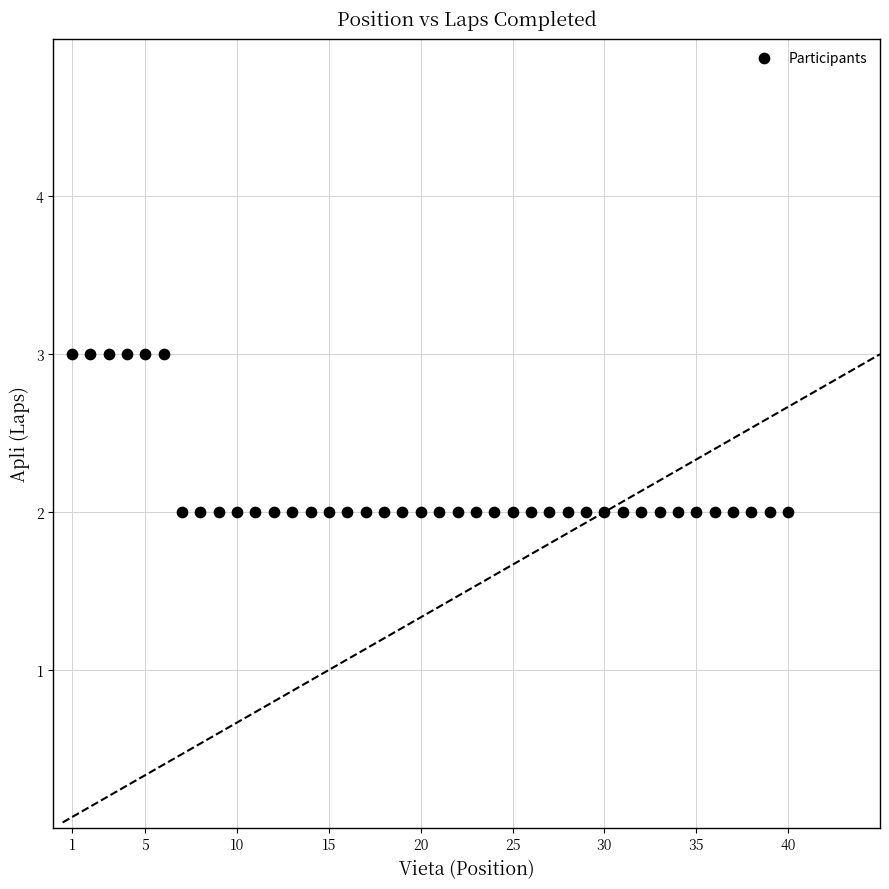

What is the range of X values (max minus min)?

39